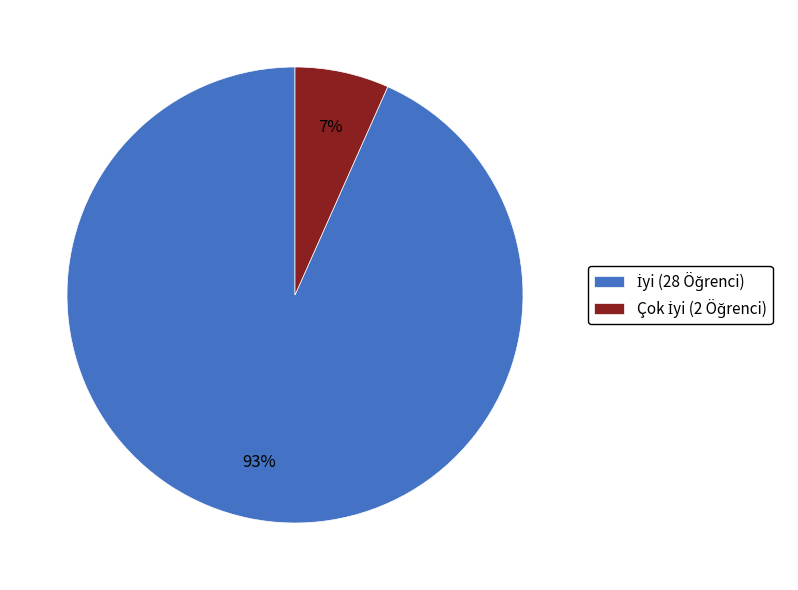

To the nearest percent, what is the average slice percentage?

50%